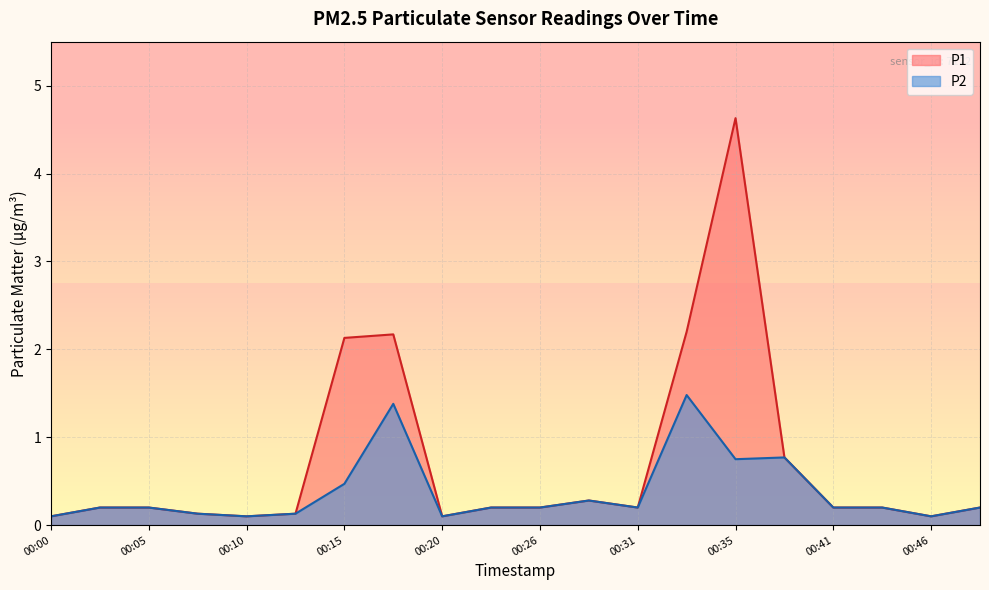

Reading right to left, transcribe all the data shown in this chart.

P1: 0.2	0.1	0.2	0.2	0.8	4.6	2.2	0.2	0.3	0.2	0.2	0.1	2.2	2.1	0.1	0.1	0.1	0.2	0.2	0.1
P2: 0.2	0.1	0.2	0.2	0.8	0.8	1.5	0.2	0.3	0.2	0.2	0.1	1.4	0.5	0.1	0.1	0.1	0.2	0.2	0.1